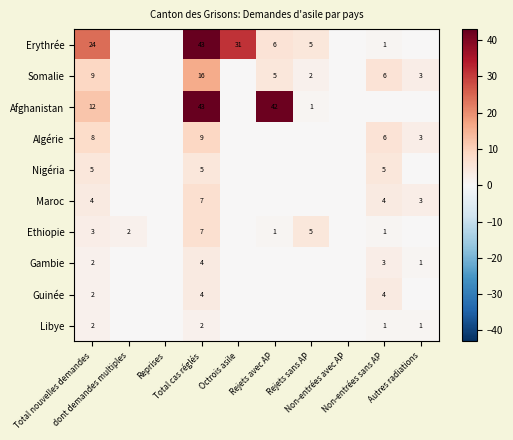

True or false: Somalie has a value of 8 at Total cas réglés.

False